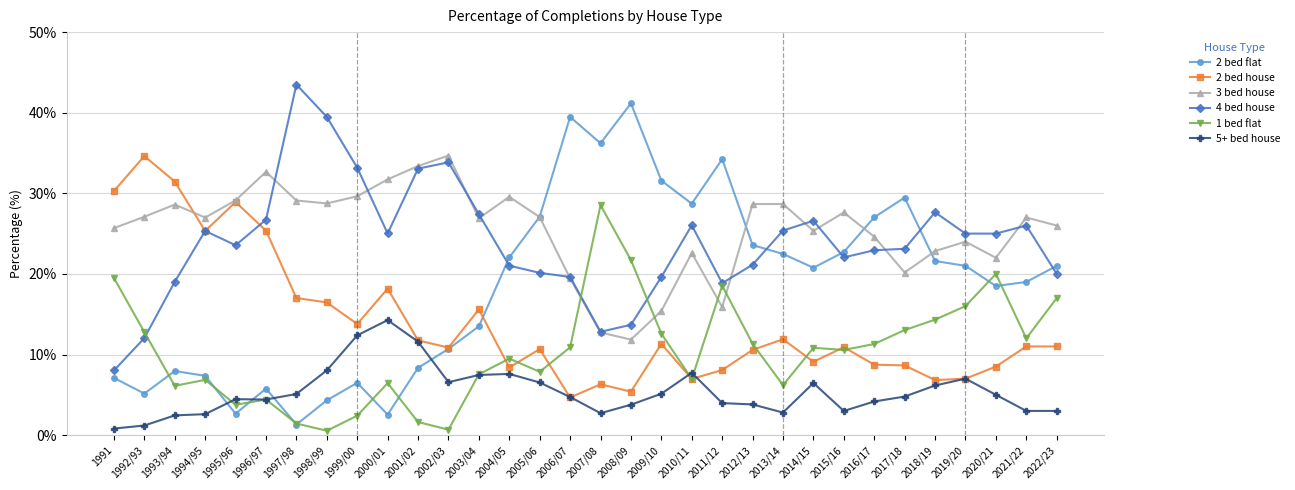

What is the label of the 30th point from the right?

1993/94